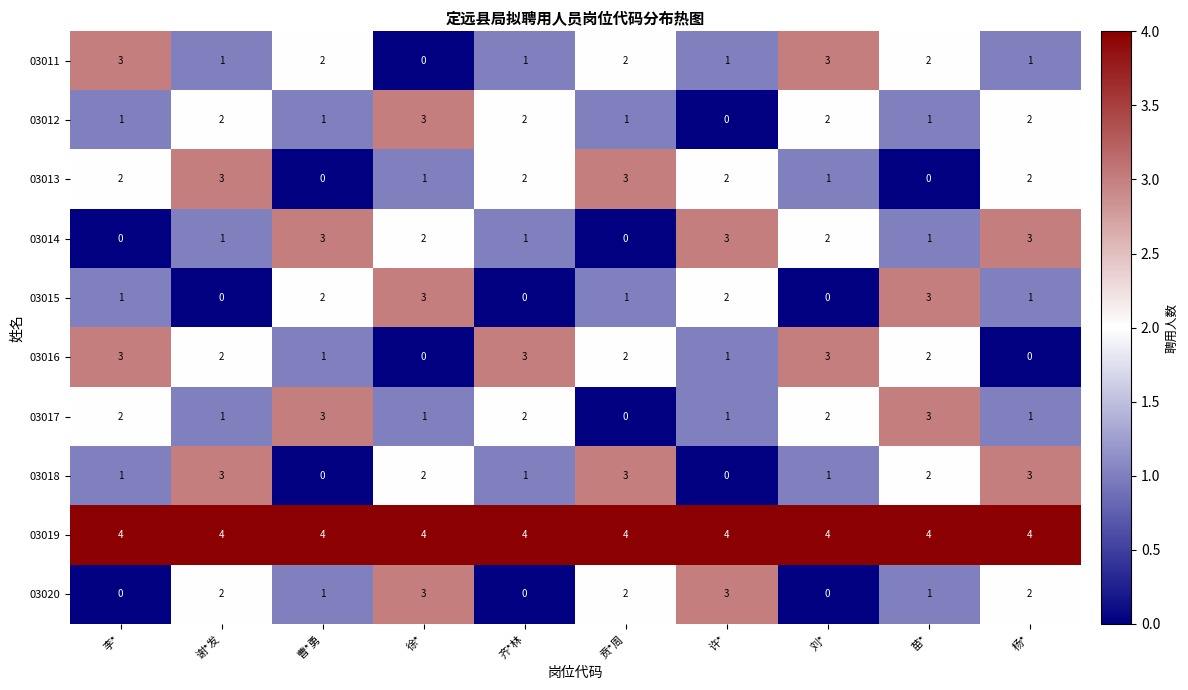

The value of 03015 at 谢*发 is 0. True or false?

True